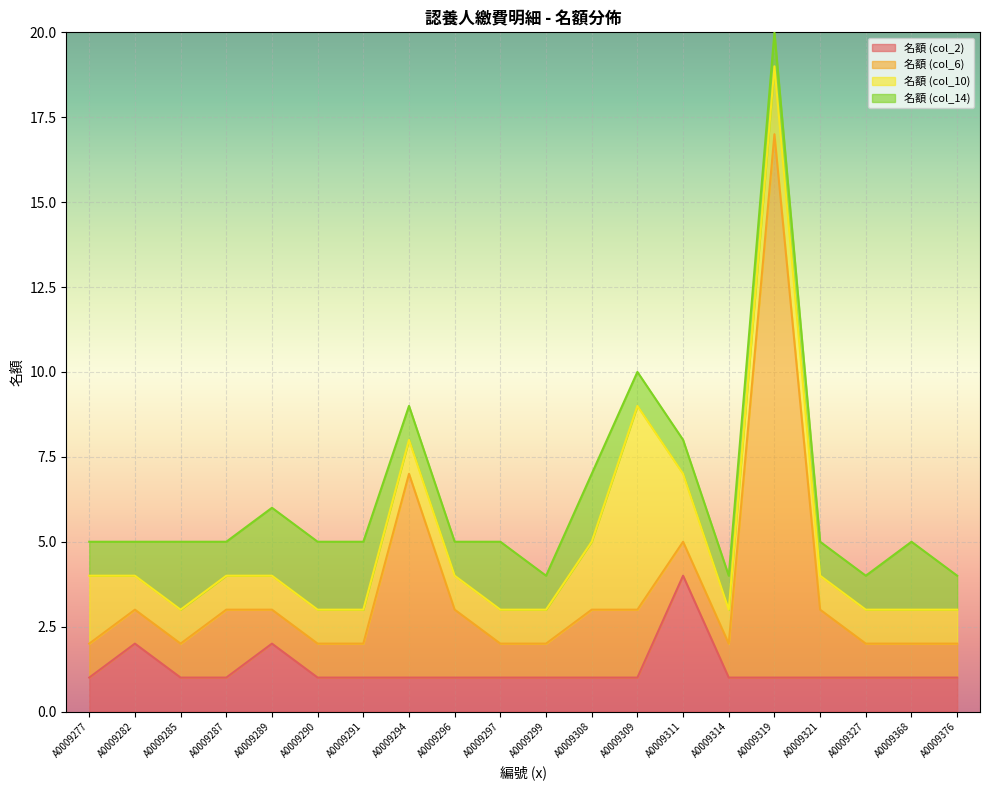

Which series ends up on top after the final intersection of 名額 (col_14) and 名額 (col_6)?

名額 (col_14)